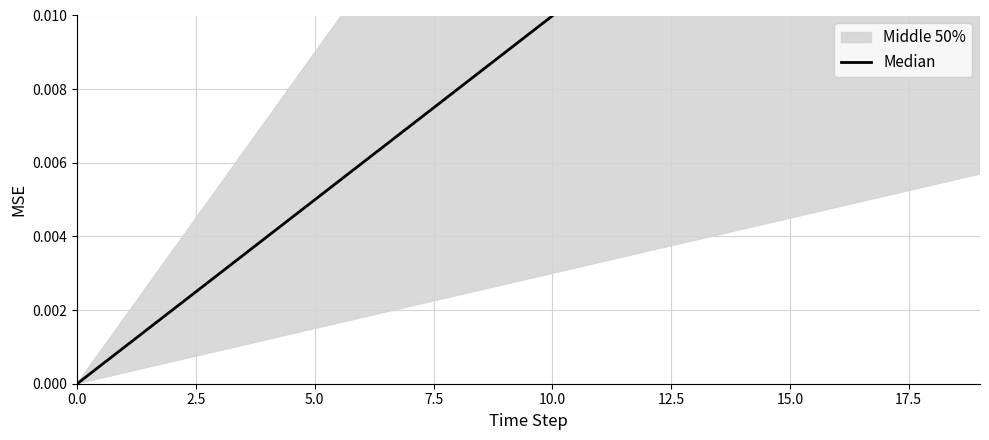

Which has a higher value, 18 or 11?

18